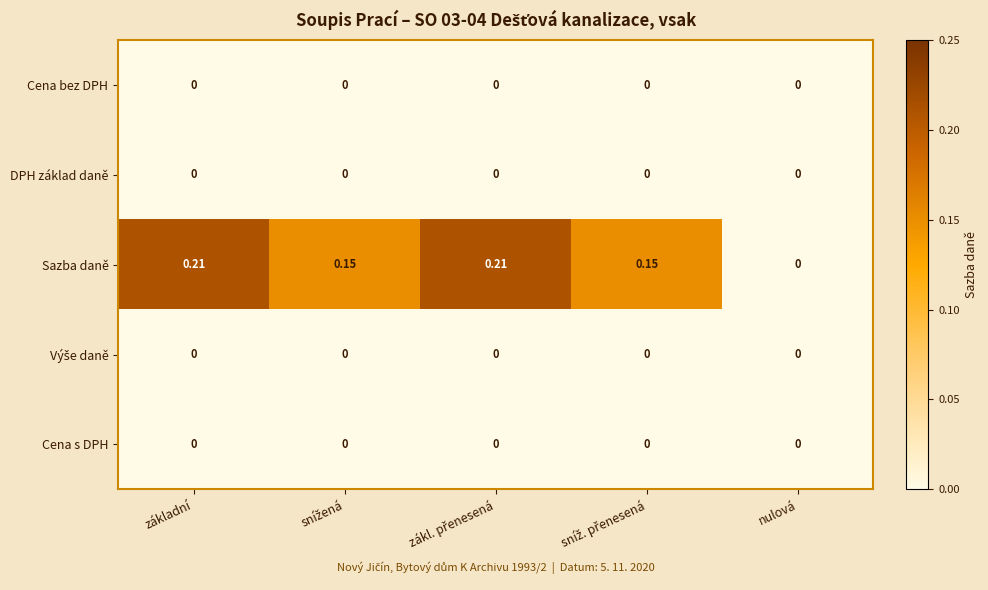

Which series has the largest range (max minus min)?

Sazba daně